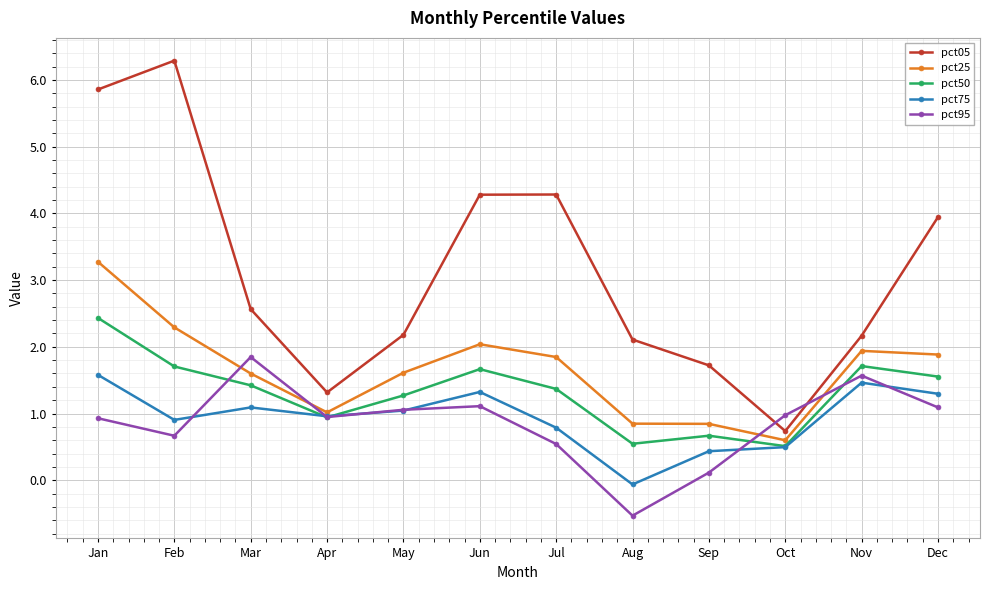

At which label does pct05 first exceed 2?

Jan